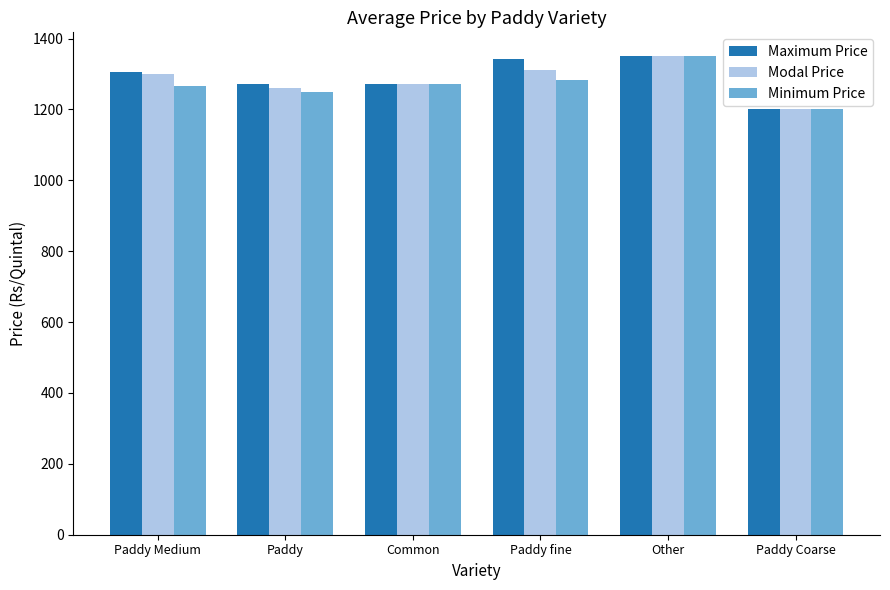

What is the approximate value of Maximum Price at Paddy, to the nearest 50?

1250